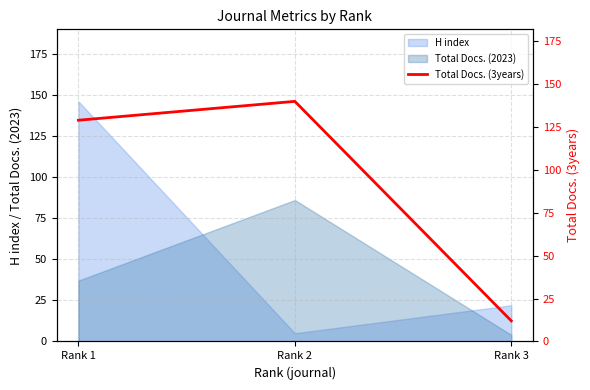

Where is H index nearest to the value 75?

Rank 3